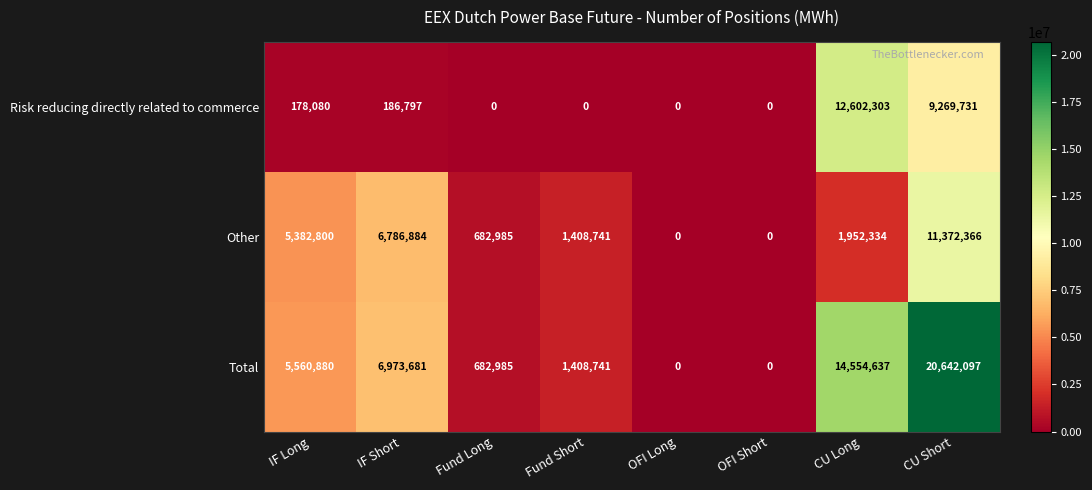

How many series are shown in this chart?

3